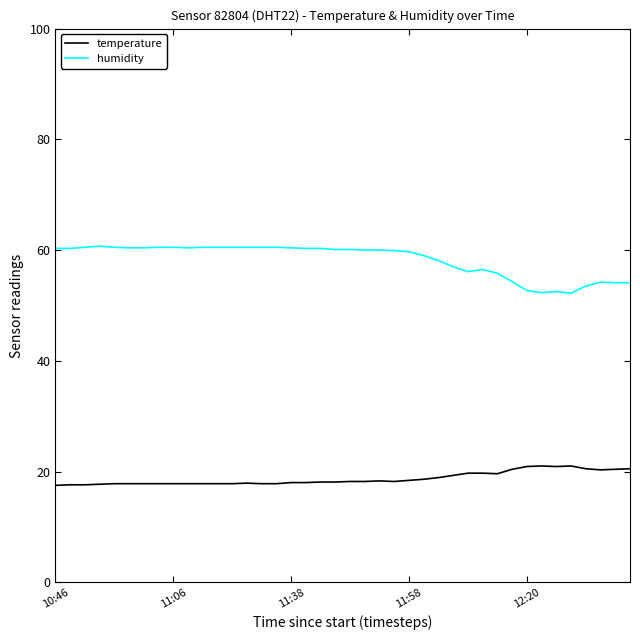

What is the difference between the maximum and minimum values in the temperature series?

3.5